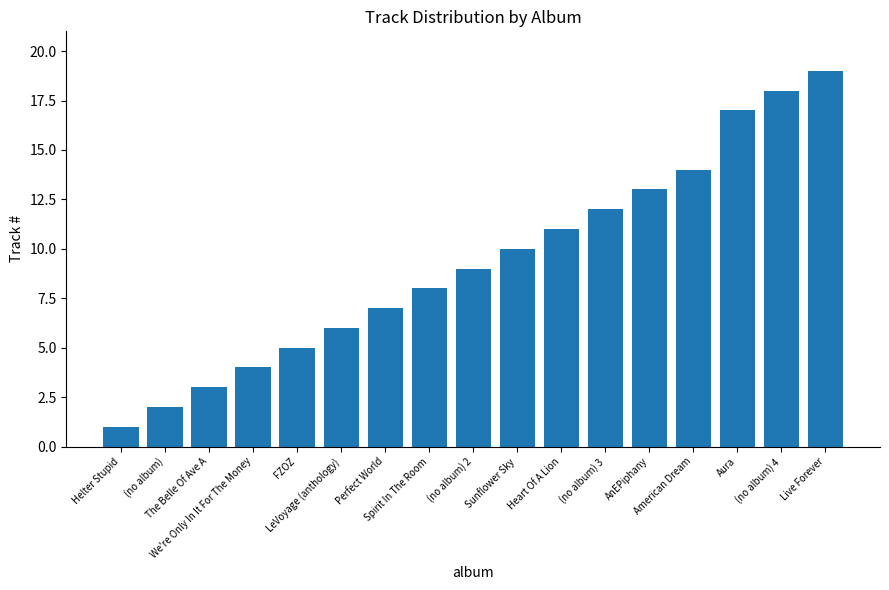

What is the ratio of the value at Helter Stupid to the value at The Belle Of Ave A?

0.3